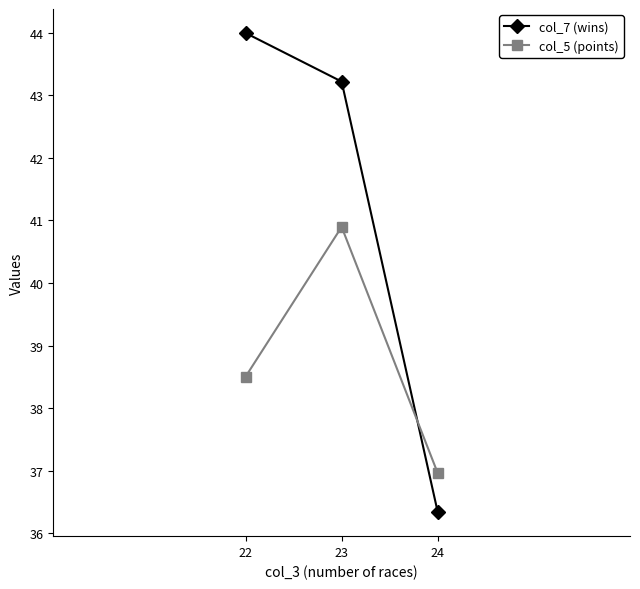

Where is col_5 (points) nearest to the value 38?

22